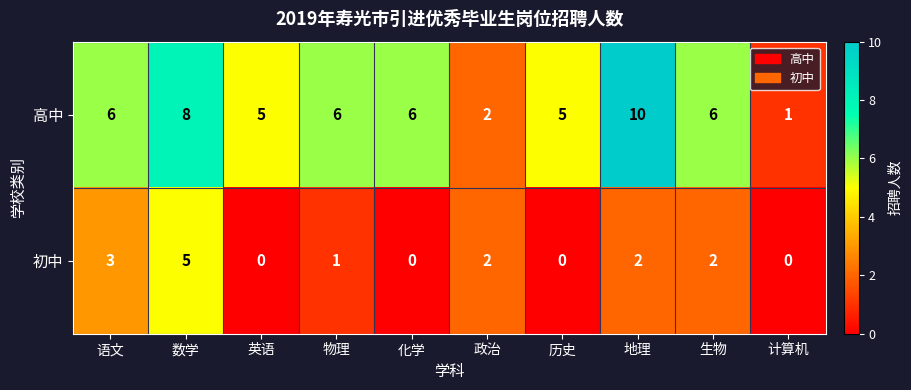

What is the maximum value shown in the chart?

10